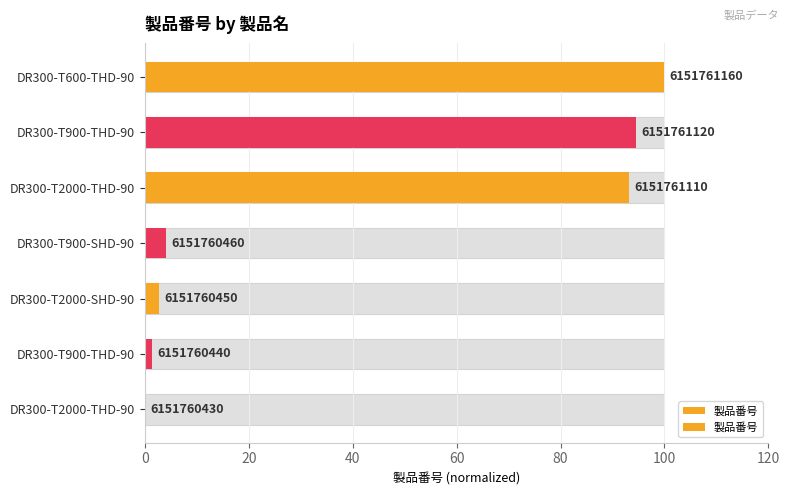

How many values are below 4?

3